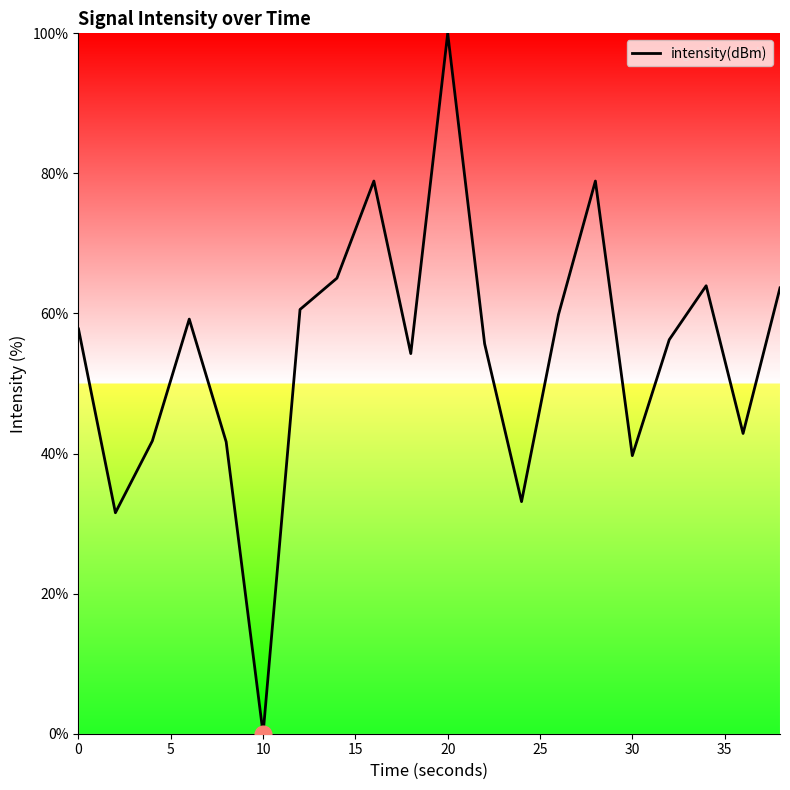

What is the average value?

54.2